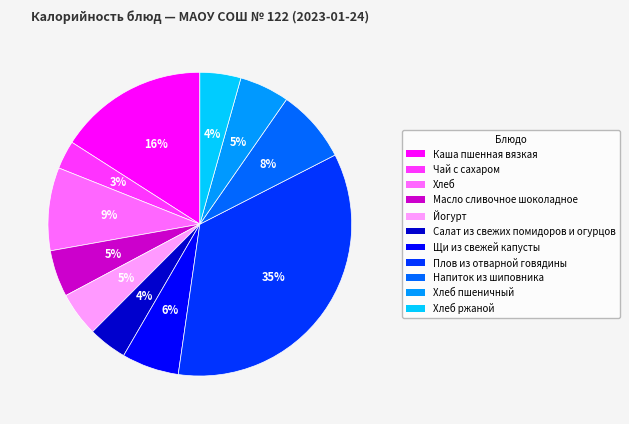

What is the largest slice in the pie chart?

Плов из отварной говядины